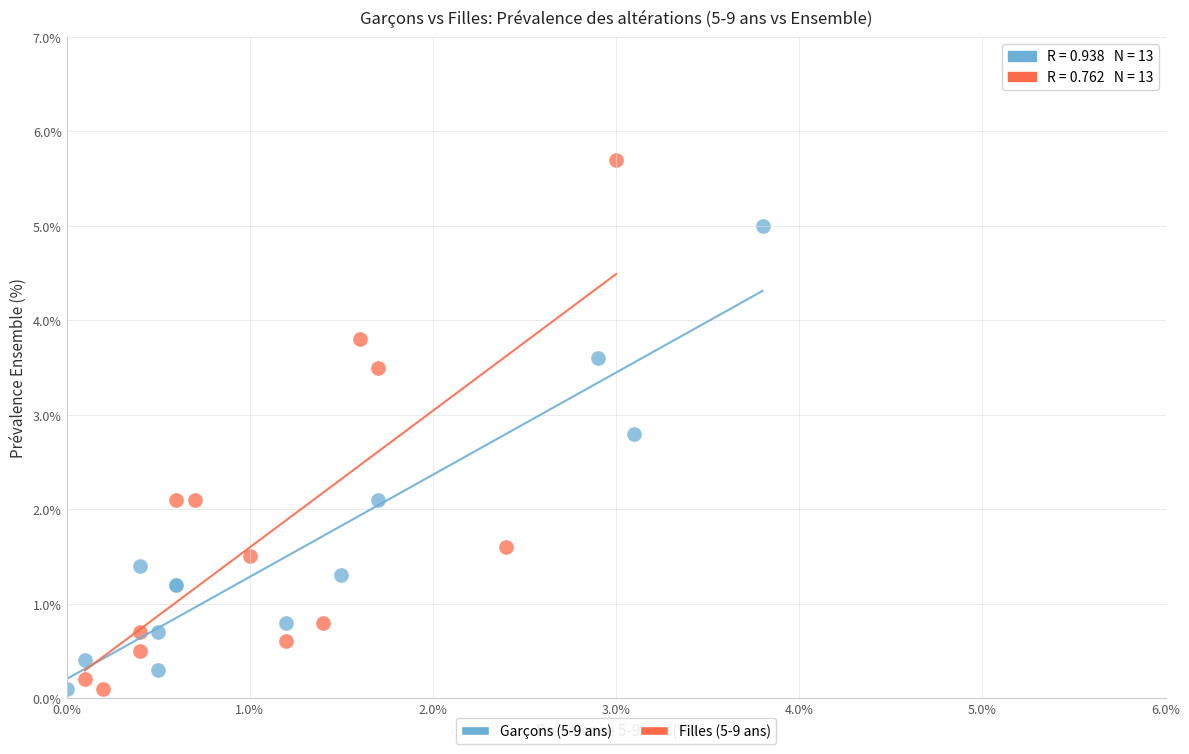

Which series has the widest spread of Y values?

Filles (5-9 ans)